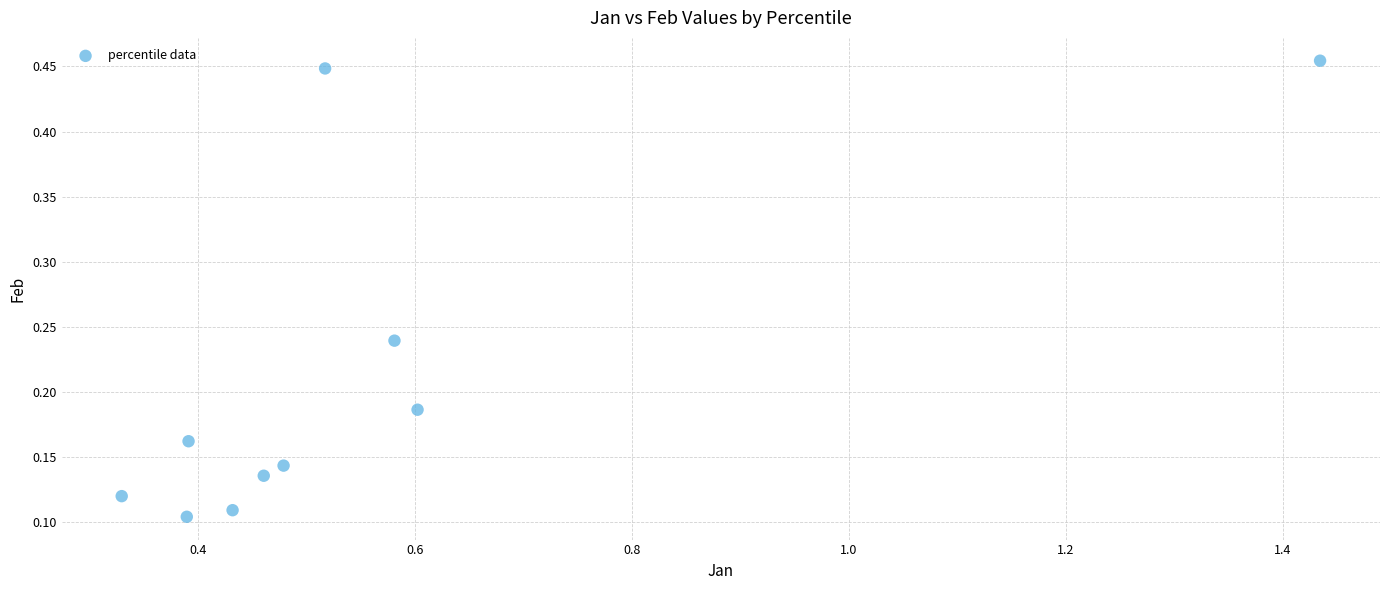

What is the range of X values (max minus min)?

1.1